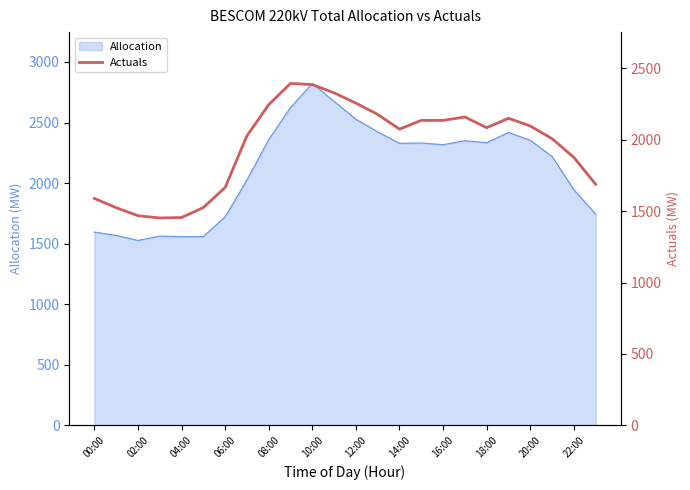

What is the label of the 5th point from the right?

19